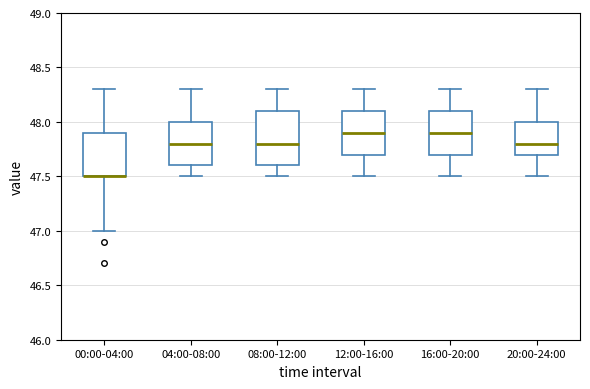

Reading left to right, transcribe this box plot: for each box, give where its median line is, the range the box spans, and where its two whiskers end, as read against the y-axis. The values are not printed on the chart, so give them approximately, as read against the axis.

00:00-04:00: median 47.5 (drawn on the box's lower edge), box 47.5 to 47.9, whiskers 47.0 to 48.3
04:00-08:00: median 47.8, box 47.6 to 48.0, whiskers 47.5 to 48.3
08:00-12:00: median 47.8, box 47.6 to 48.1, whiskers 47.5 to 48.3
12:00-16:00: median 47.9, box 47.7 to 48.1, whiskers 47.5 to 48.3
16:00-20:00: median 47.9, box 47.7 to 48.1, whiskers 47.5 to 48.3
20:00-24:00: median 47.8, box 47.7 to 48.0, whiskers 47.5 to 48.3